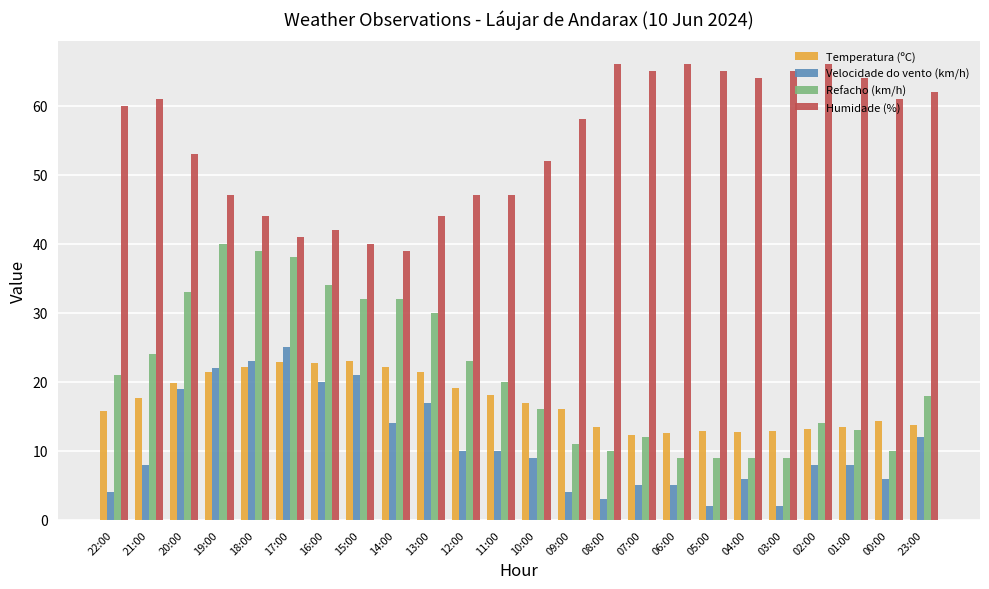

What position from the left is 07:00?

16